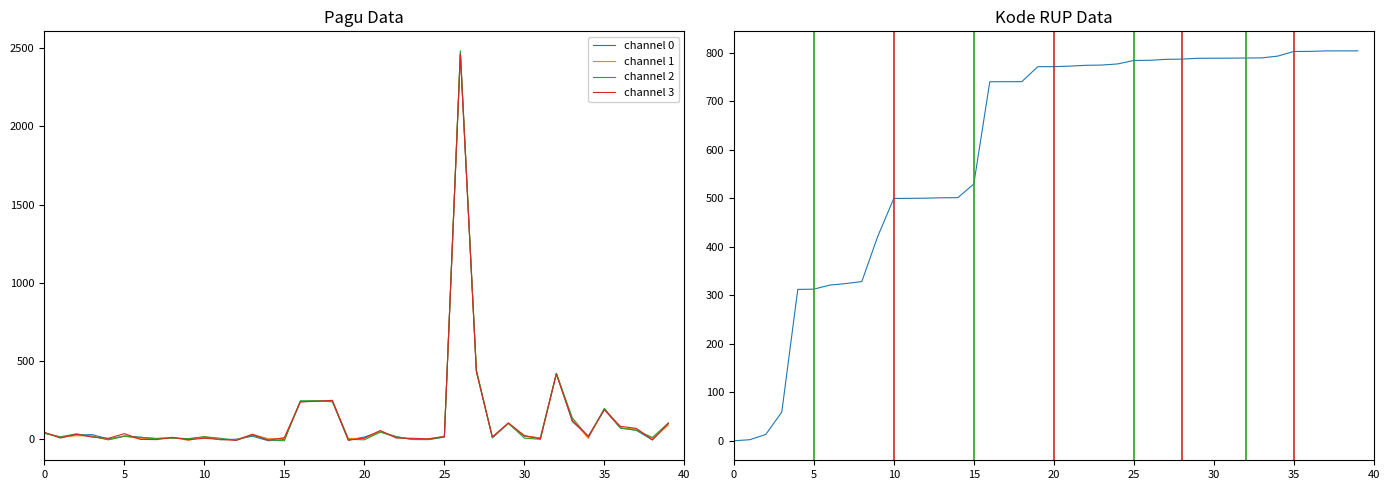

Reading left to right, list all the values displayed in this chart.

Pagu (Juta IDR): 43.2	14.8	24.2	22.0	-2.0	21.0	4.6	6.4	13.4	-5.9	18.0	-1.2	-2.4	32.4	4.5	6.1	241.6	243.8	246.3	6.2	6.3	48.9	13.7	1.8	4.7	19.5	2467.4	442.8	13.7	101.6	24.3	7.4	421.4	124.8	6.8	198.3	72.9	66.5	4.3	91.8
Kode RUP: 0.0	2.2	13.0	59.2	312.1	312.6	320.9	324.1	328.2	421.6	499.5	499.8	500.1	500.9	501.2	529.3	740.1	740.3	740.3	771.2	771.3	772.4	774.1	774.5	776.9	784.1	784.3	786.3	786.8	788.5	788.7	788.8	789.1	789.3	793.0	802.6	802.7	803.7	803.7	803.9